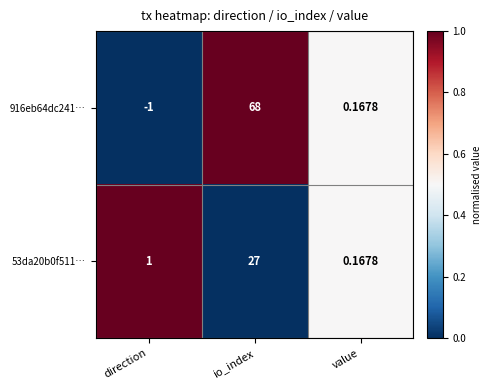

Which series changed the most between direction and io_index?

916eb64dc241…